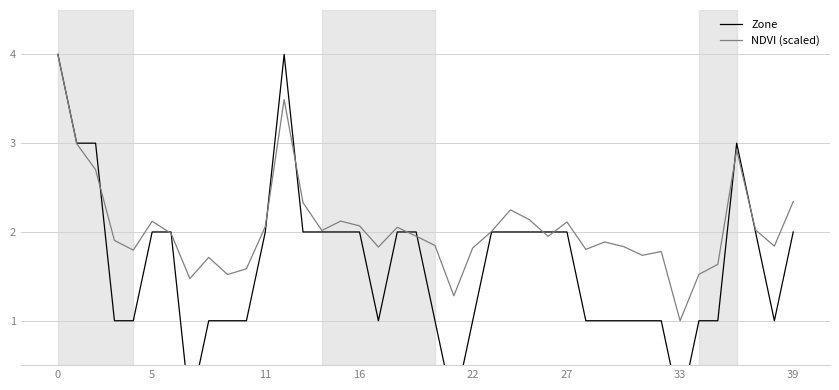

What is the maximum value for NDVI (scaled)?

4.0